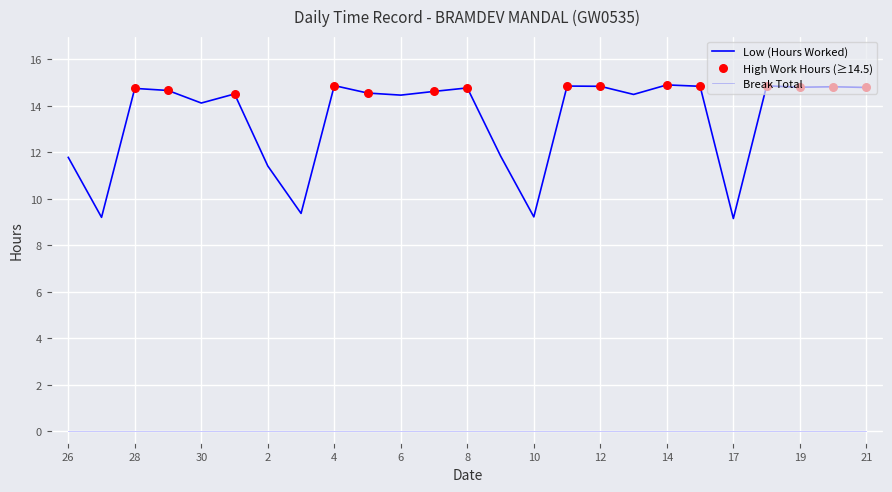

How many lines are shown in the chart?

2